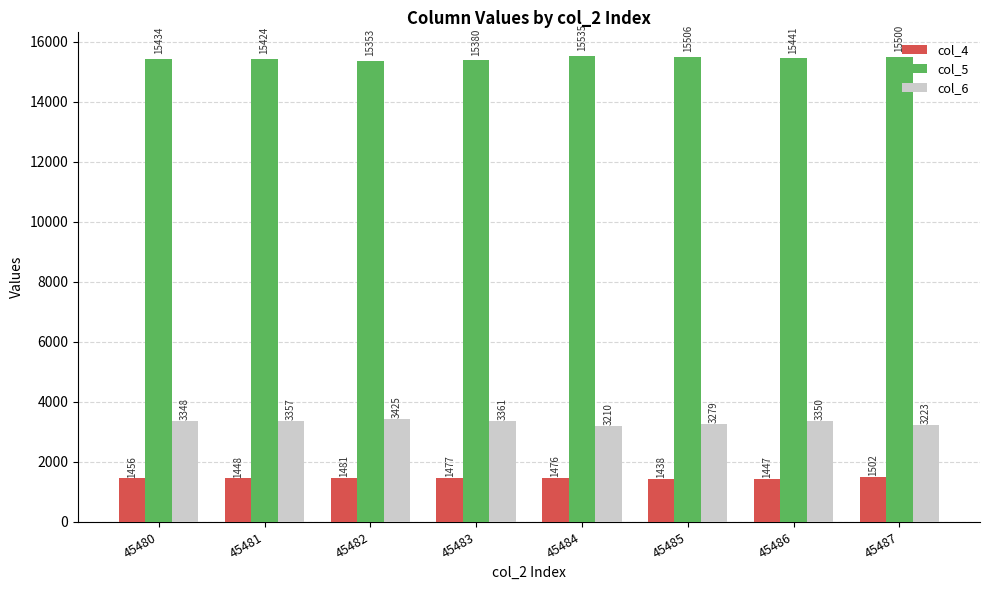

What is the difference between the col_5 values at 45480 and 45483?

54